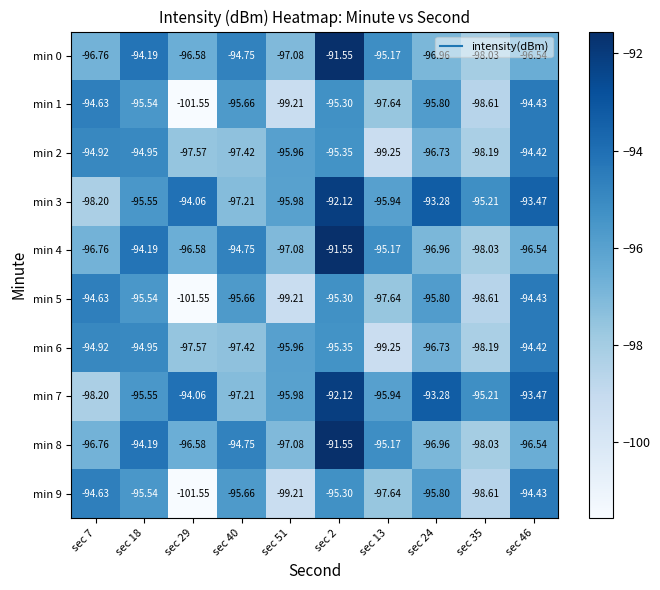

Is the value of min 0 at sec 40 greater than the value of min 5 at sec 18?

Yes